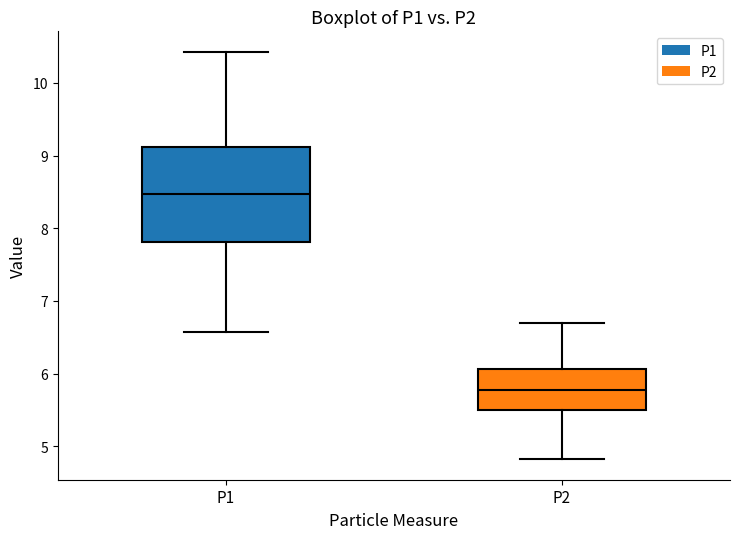

Which box's median line is the highest?

P1